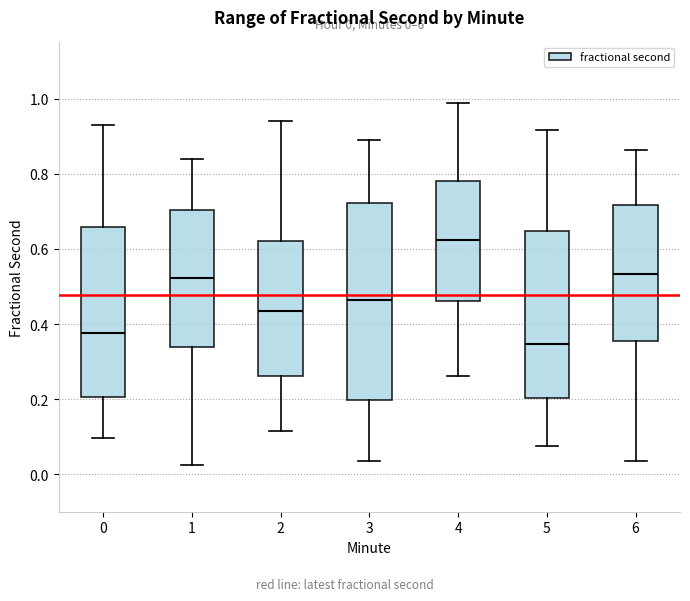

Which box's median line is the lowest?

5